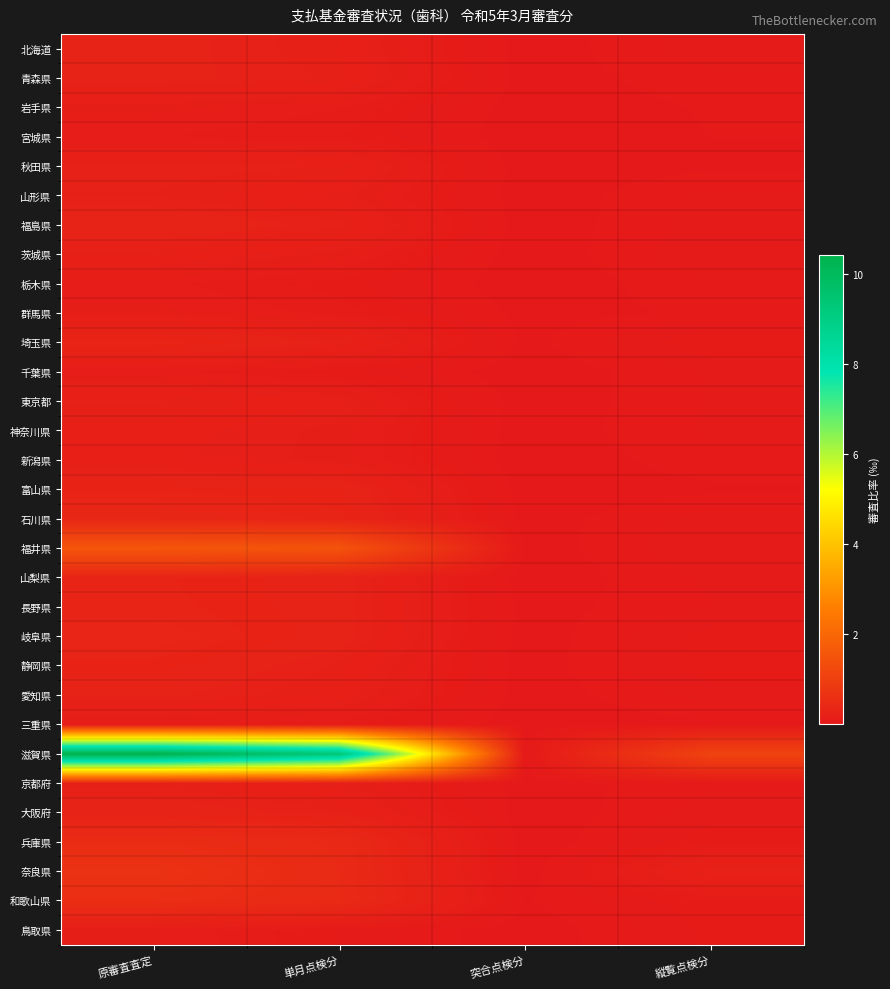

Count the number of data series in this chart.

31